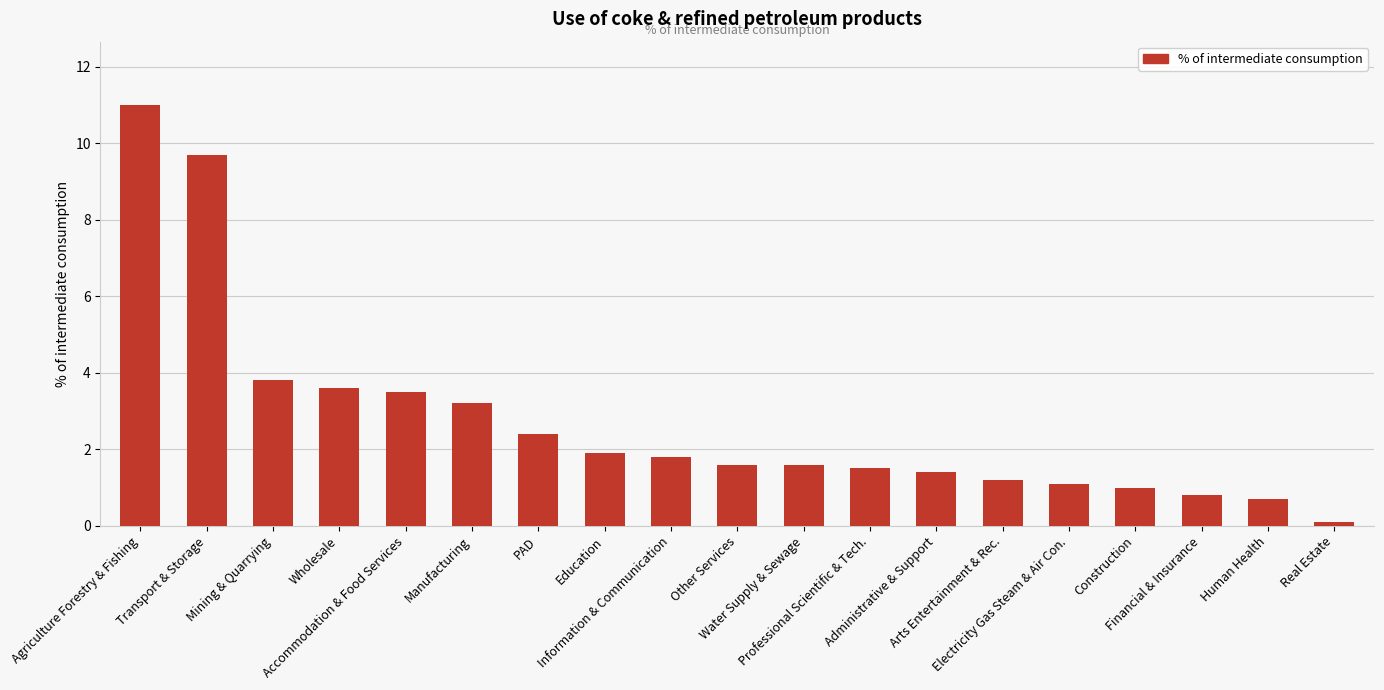

The chart shows a value of 1.2 at Arts Entertainment & Rec.. True or false?

True